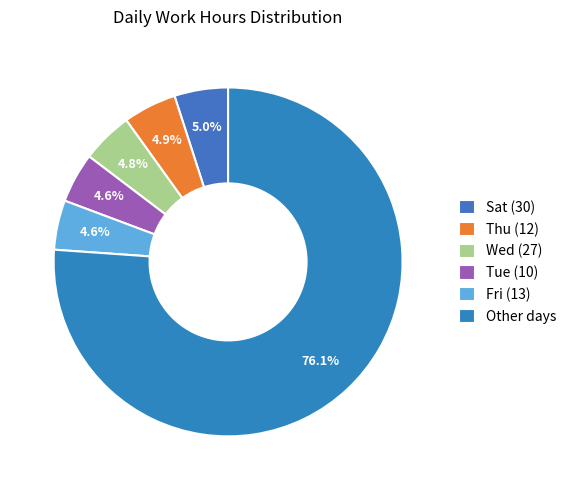

How many slices are in this pie chart?

6